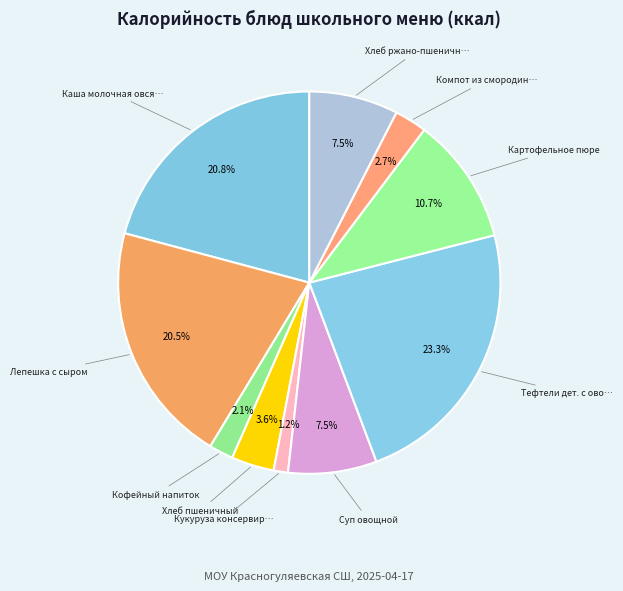

How many slices are in this pie chart?

10